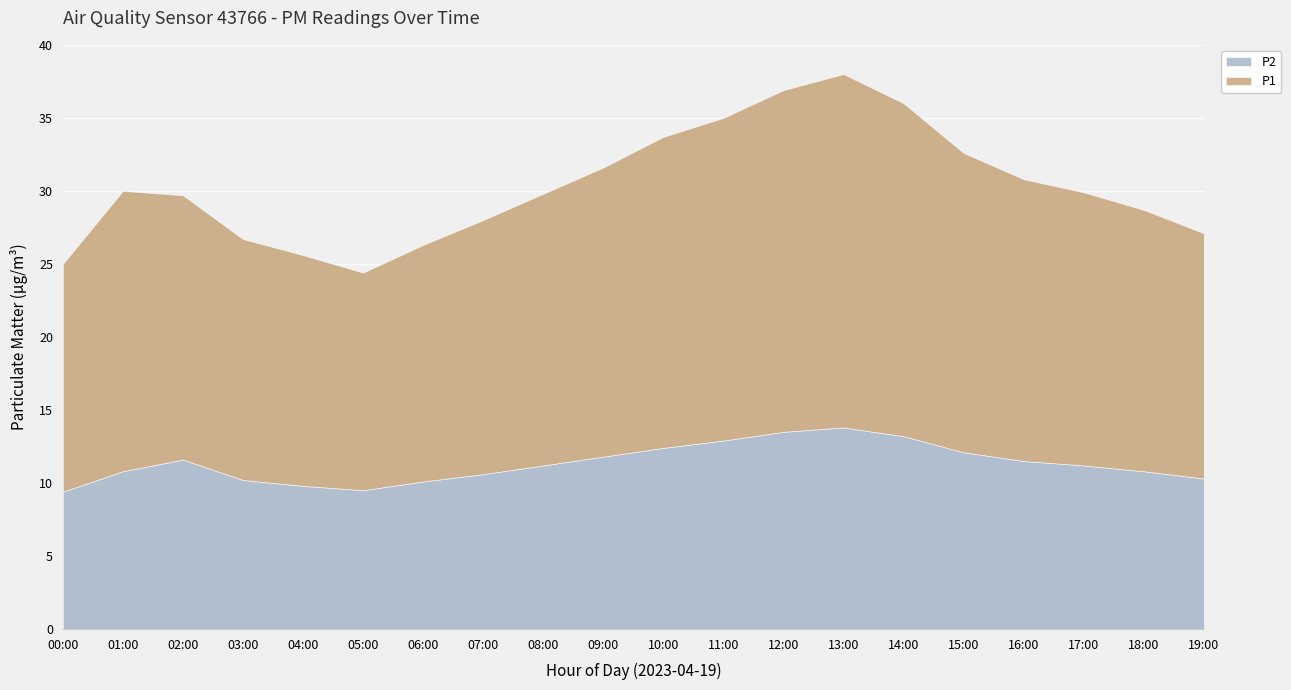

Where is P1 nearest to the value 19?

01:00